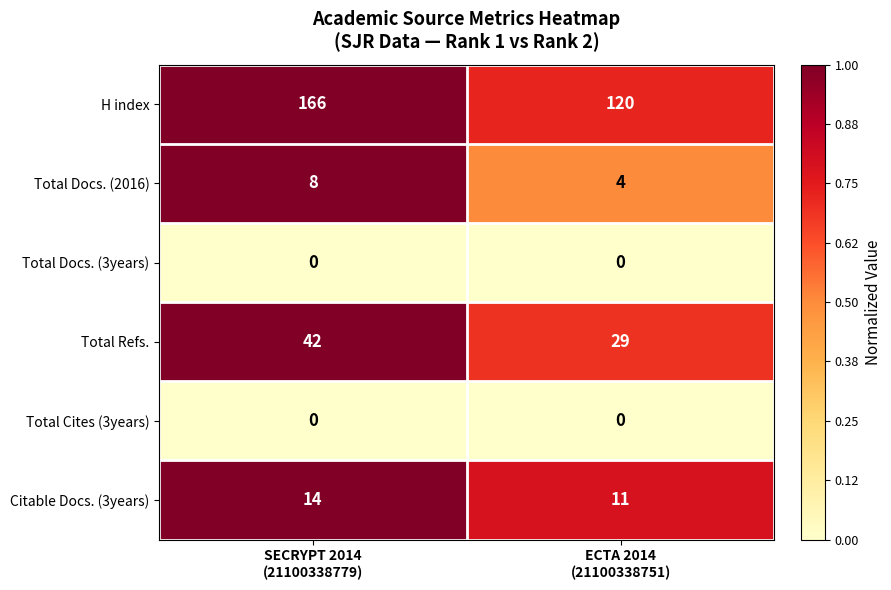

What is the average value of the H index series?

143